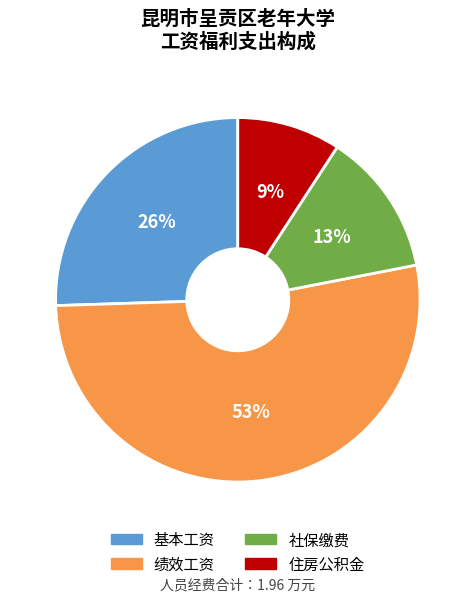

Which slice is the largest?

绩效工资